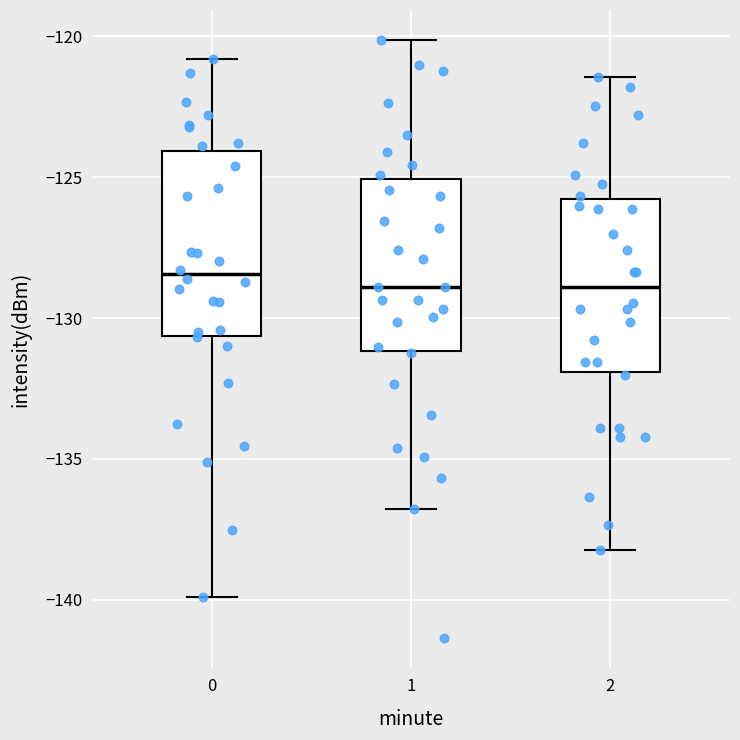

Reading left to right, transcribe this box plot: for each box, give where its median line is, the range the box spans, and where its two whiskers end, as read against the y-axis. The values are not printed on the chart, so give them approximately, as read against the axis.

0: median -128.5, box -130.5 to -124.0, whiskers -140.0 to -121.0
1: median -129.0, box -131.0 to -125.0, whiskers -137.0 to -120.0
2: median -129.0, box -132.0 to -126.0, whiskers -138.0 to -121.5